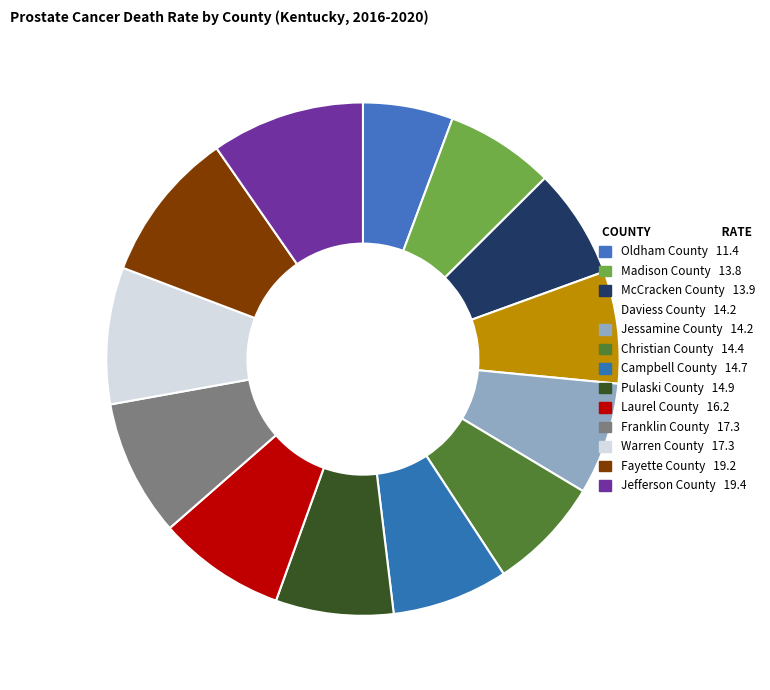

To the nearest percent, what is the difference between the largest and smallest slice percentages?

4%